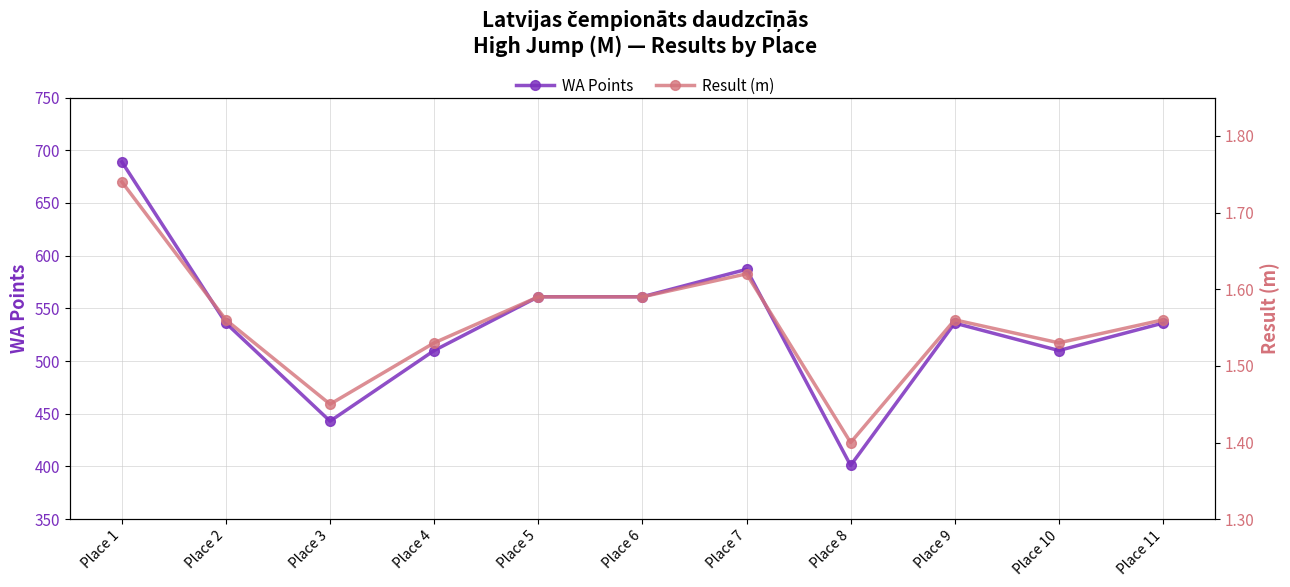

What is the difference between the maximum and minimum values in the Result (m) series?

0.3